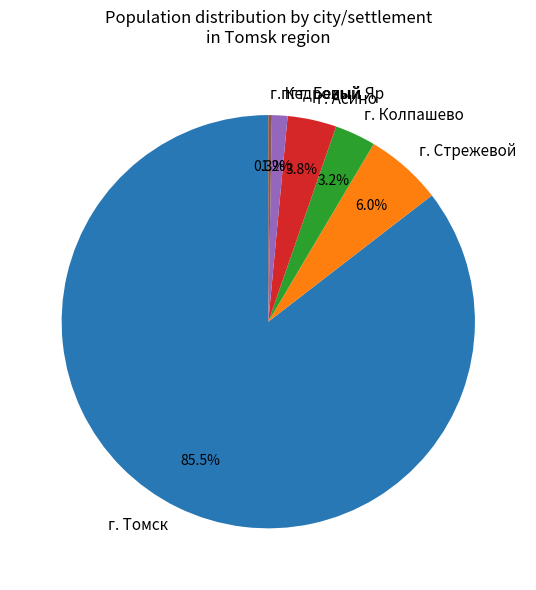

Which slice is the smallest?

г. Кедровый